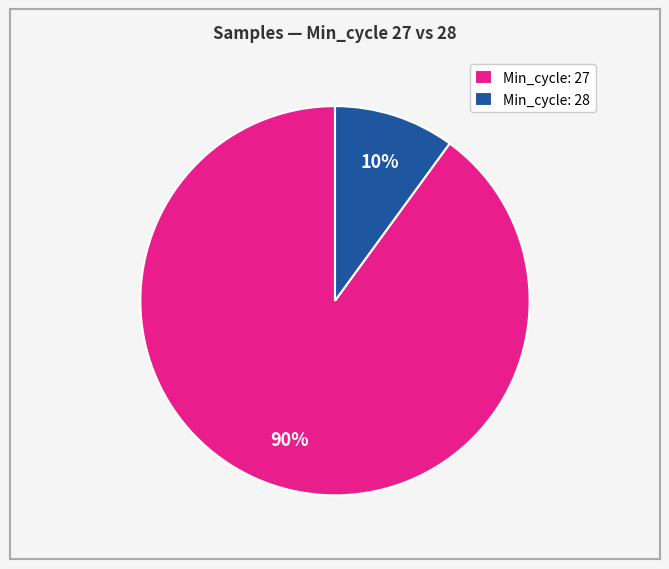

The Min_cycle: 28 slice represents 1% of the pie. True or false?

False